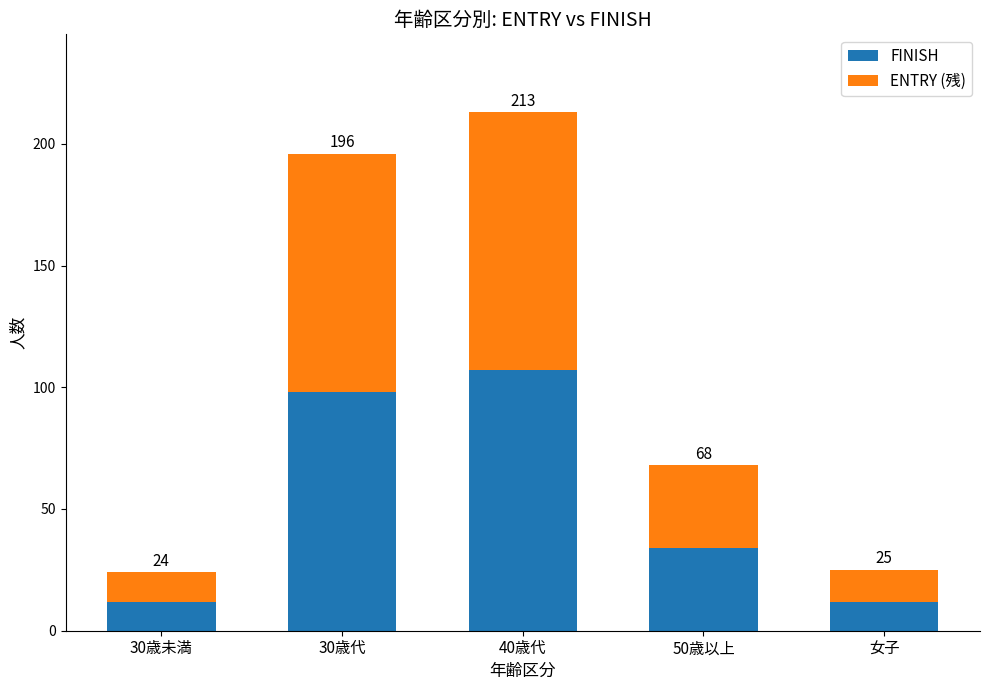

What is the approximate value of ENTRY (残) at 50歳以上?

34